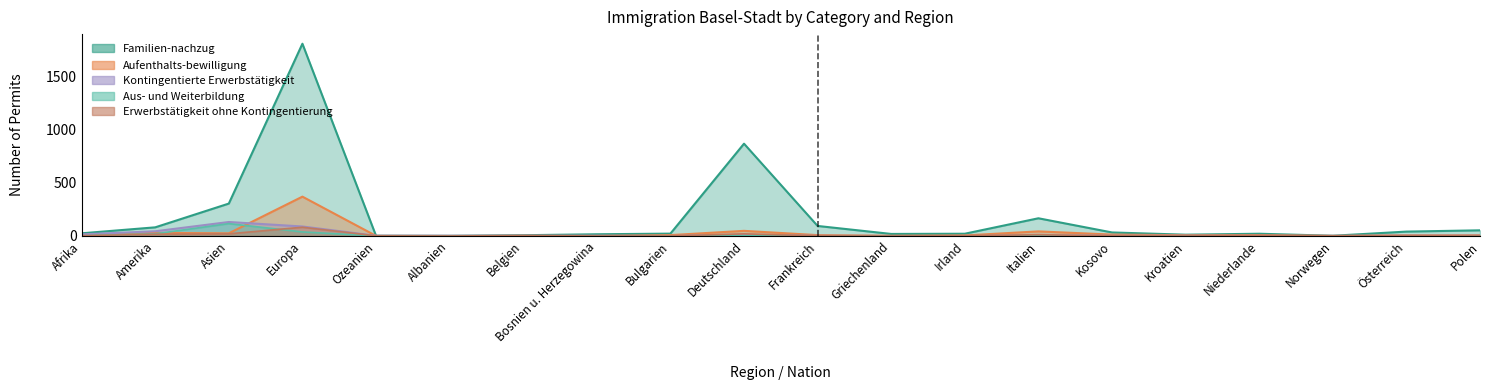

Reading right to left, what are all the values shown in this chart?

Familien-nachzug: Polen=53	Österreich=41	Norwegen=2	Niederlande=21	Kroatien=12	Kosovo=33	Italien=166	Irland=21	Griechenland=19	Frankreich=94	Deutschland=866	Bulgarien=22	Bosnien u. Herzegowina=16	Belgien=7	Albanien=1	Ozeanien=2	Europa=1804	Asien=304	Amerika=81	Afrika=25
Aufenthalts-bewilligung: Polen=7	Österreich=6	Norwegen=1	Niederlande=8	Kroatien=7	Kosovo=13	Italien=43	Irland=5	Griechenland=2	Frankreich=8	Deutschland=48	Bulgarien=8	Bosnien u. Herzegowina=1	Belgien=1	Albanien=0	Ozeanien=1	Europa=369	Asien=25	Amerika=29	Afrika=9
Kontingentierte Erwerbstätigkeit: Polen=2	Österreich=2	Norwegen=1	Niederlande=1	Kroatien=2	Kosovo=2	Italien=4	Irland=0	Griechenland=0	Frankreich=1	Deutschland=10	Bulgarien=0	Bosnien u. Herzegowina=2	Belgien=2	Albanien=2	Ozeanien=2	Europa=89	Asien=131	Amerika=44	Afrika=15
Aus- und Weiterbildung: Polen=1	Österreich=0	Norwegen=0	Niederlande=0	Kroatien=0	Kosovo=0	Italien=1	Irland=0	Griechenland=0	Frankreich=1	Deutschland=2	Bulgarien=1	Bosnien u. Herzegowina=0	Belgien=0	Albanien=0	Ozeanien=0	Europa=38	Asien=116	Amerika=20	Afrika=2
Erwerbstätigkeit ohne Kontingentierung: Polen=0	Österreich=3	Norwegen=1	Niederlande=4	Kroatien=0	Kosovo=1	Italien=12	Irland=2	Griechenland=0	Frankreich=1	Deutschland=20	Bulgarien=0	Bosnien u. Herzegowina=0	Belgien=4	Albanien=0	Ozeanien=1	Europa=82	Asien=20	Amerika=16	Afrika=3